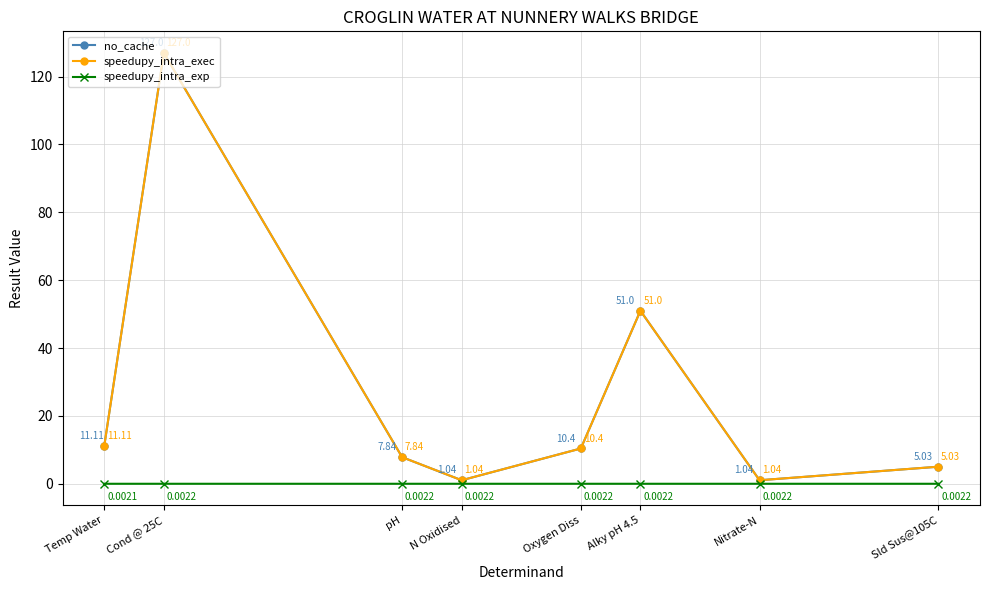

At which category is the sum across all series the highest?

Cond @ 25C